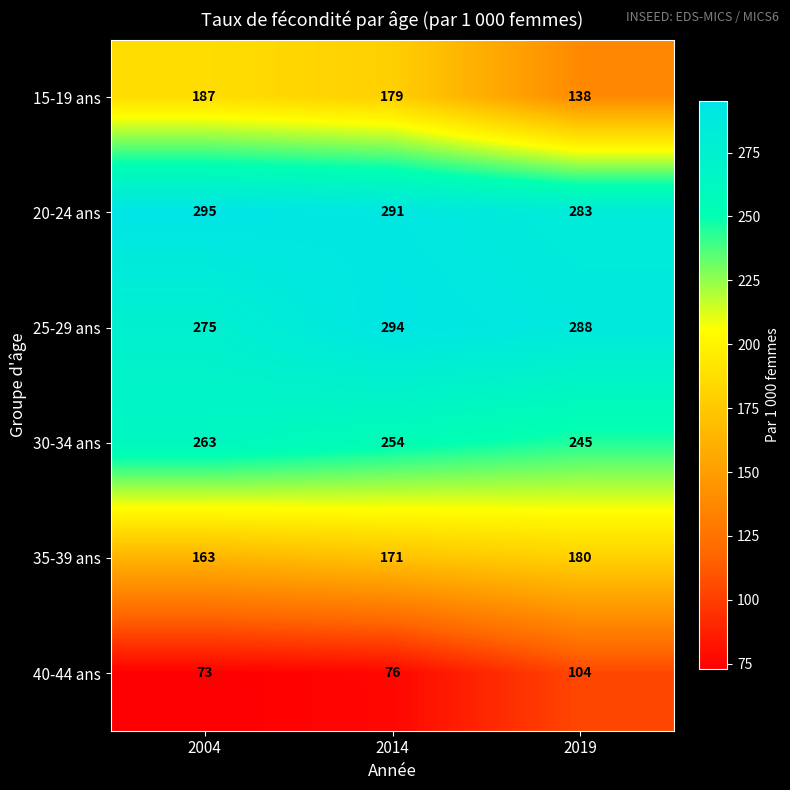

Which series has the largest total across all categories?

20-24 ans